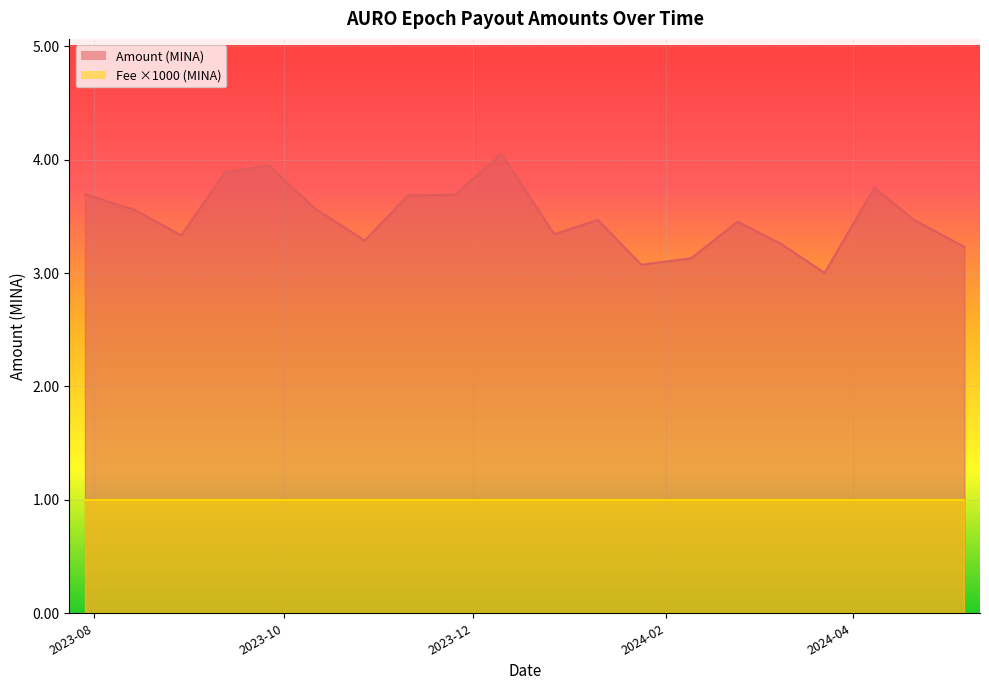

Reading right to left, what are all the values shown in this chart?

2024-05-07=3.2	2024-04-21=3.5	2024-04-08=3.8	2024-03-23=3.0	2024-03-09=3.3	2024-02-24=3.5	2024-02-09=3.1	2024-01-24=3.1	2024-01-10=3.5	2023-12-27=3.3	2023-12-10=4.1	2023-11-25=3.7	2023-11-10=3.7	2023-10-27=3.3	2023-10-11=3.6	2023-09-26=4.0	2023-09-12=3.9	2023-08-29=3.3	2023-08-14=3.6	2023-07-29=3.7